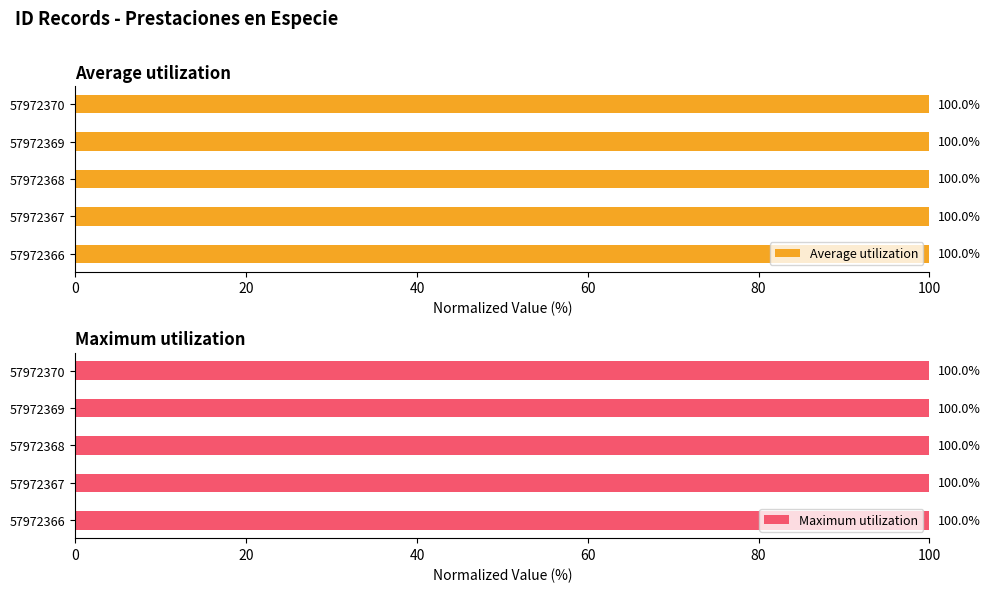

The value of Average utilization at 80 is 100.0. True or false?

True